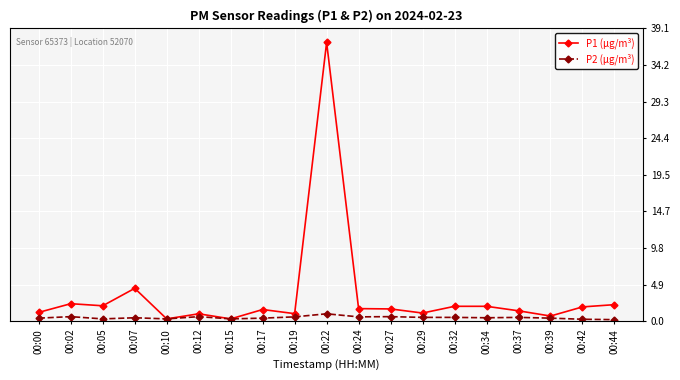

What is the sum of all P1 (μg/m³) values?

65.8